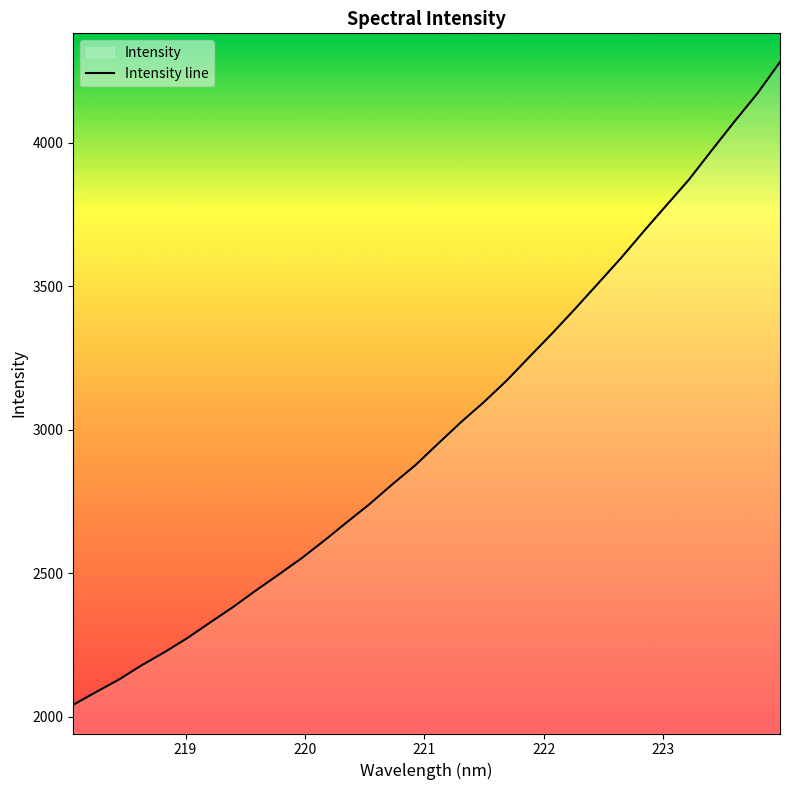

What is the difference between the maximum and minimum values?

2239.8